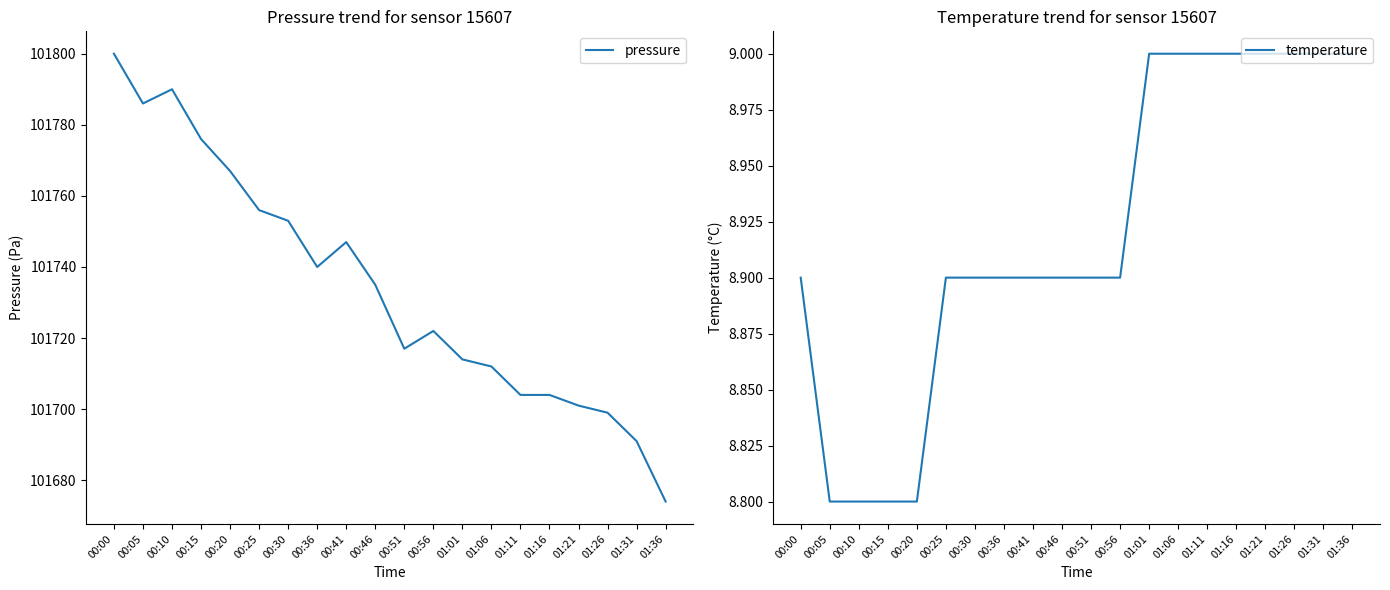

Which series has the largest range (max minus min)?

pressure